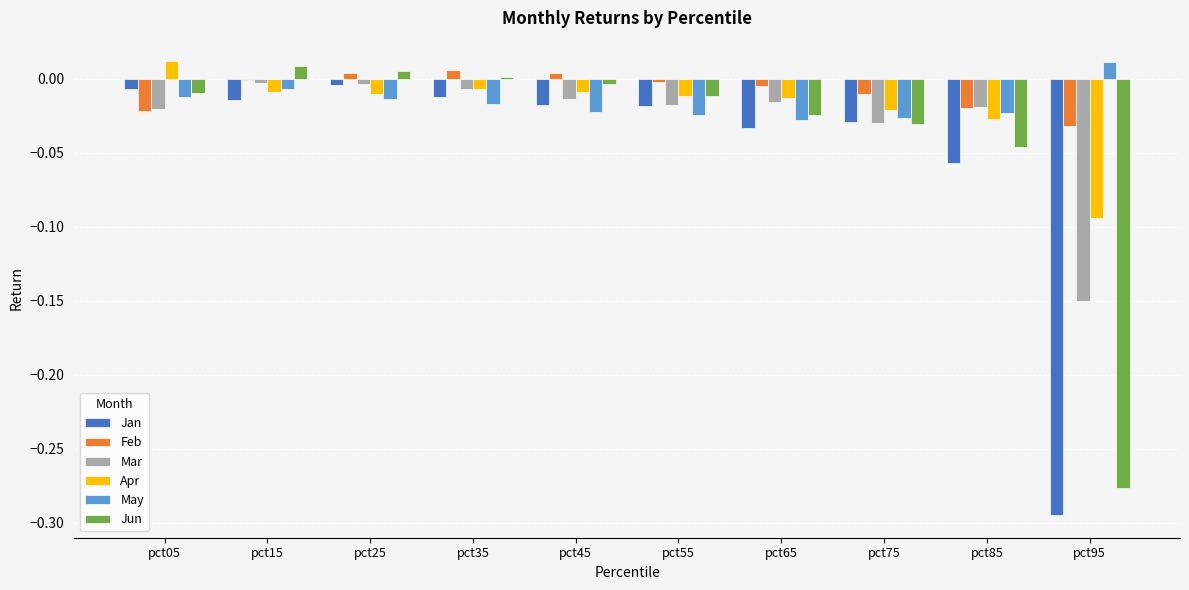

The value of Jun at pct25 is 0.0. True or false?

True